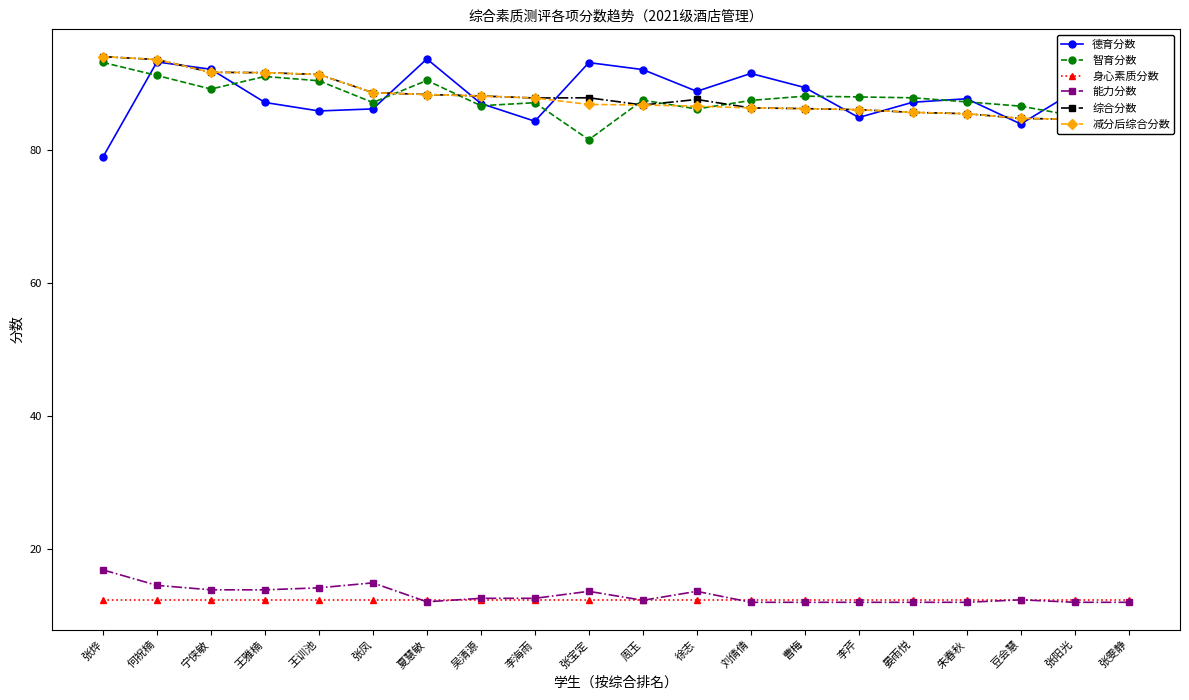

What is the value of the 身心素质分数 point at the 14th from the left?

12.3